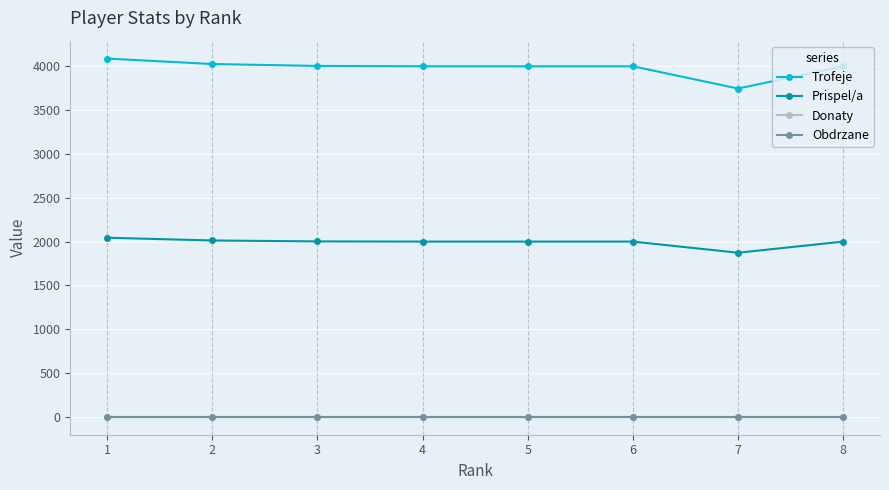

Does the chart have visible grid lines?

Yes